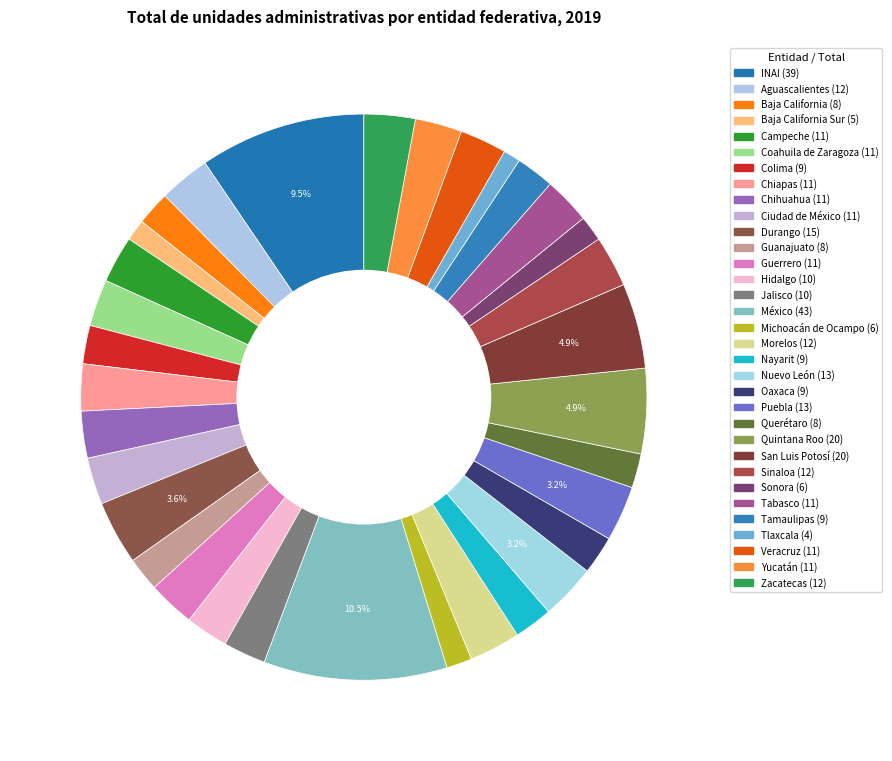

Is there any slice that represents more than half of the pie?

No